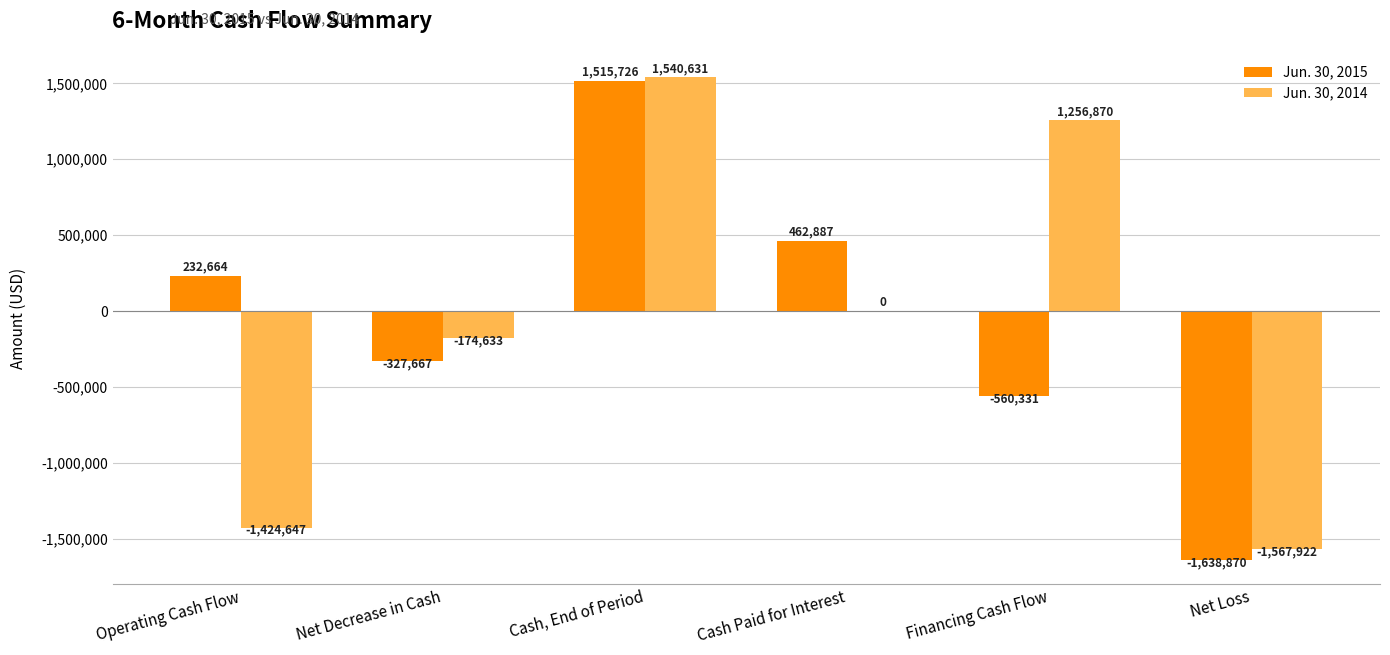

How many distinct data groups are displayed?

2